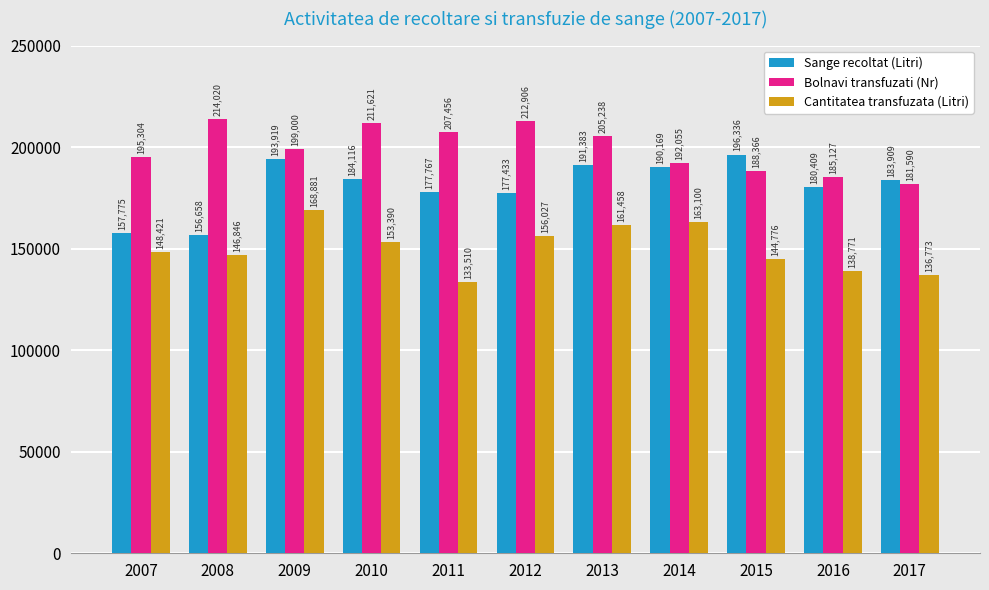

Reading left to right, transcribe all the data shown in this chart.

Sange recoltat (Litri): 2007=157775	2008=156658	2009=193919	2010=184116	2011=177767	2012=177433	2013=191383	2014=190169	2015=196336	2016=180409	2017=183909
Bolnavi transfuzati (Nr): 2007=195304	2008=214020	2009=199000	2010=211621	2011=207456	2012=212906	2013=205238	2014=192055	2015=188366	2016=185127	2017=181590
Cantitatea transfuzata (Litri): 2007=148421	2008=146846	2009=168881	2010=153390	2011=133510	2012=156027	2013=161458	2014=163100	2015=144776	2016=138771	2017=136773